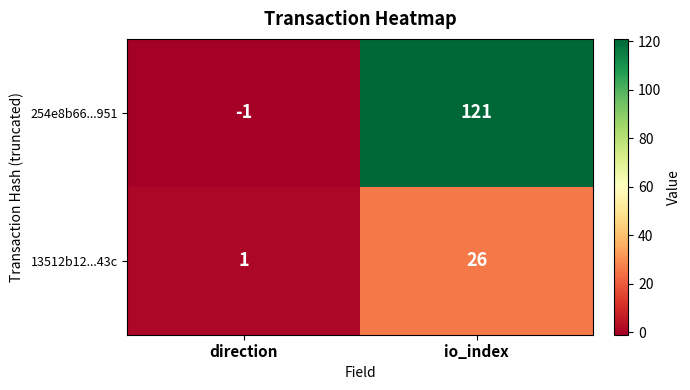

Rank the series by their maximum value, from lowest to highest.

13512b12...43c, 254e8b66...951